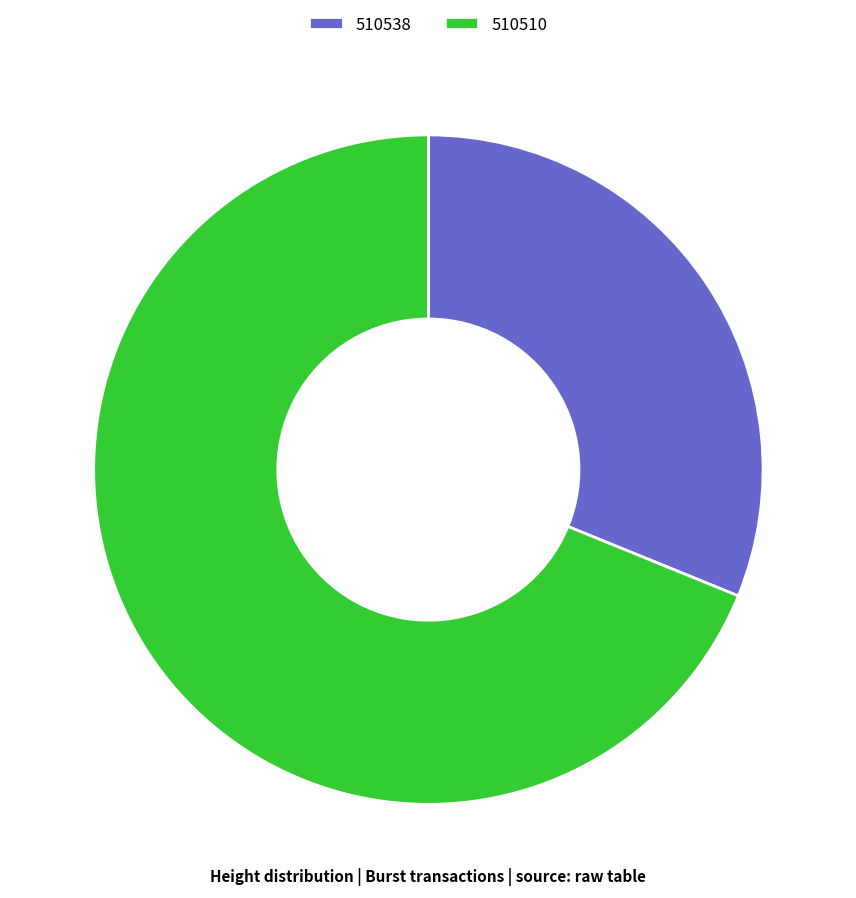

Which has a higher value, 510510 or 510538?

510510